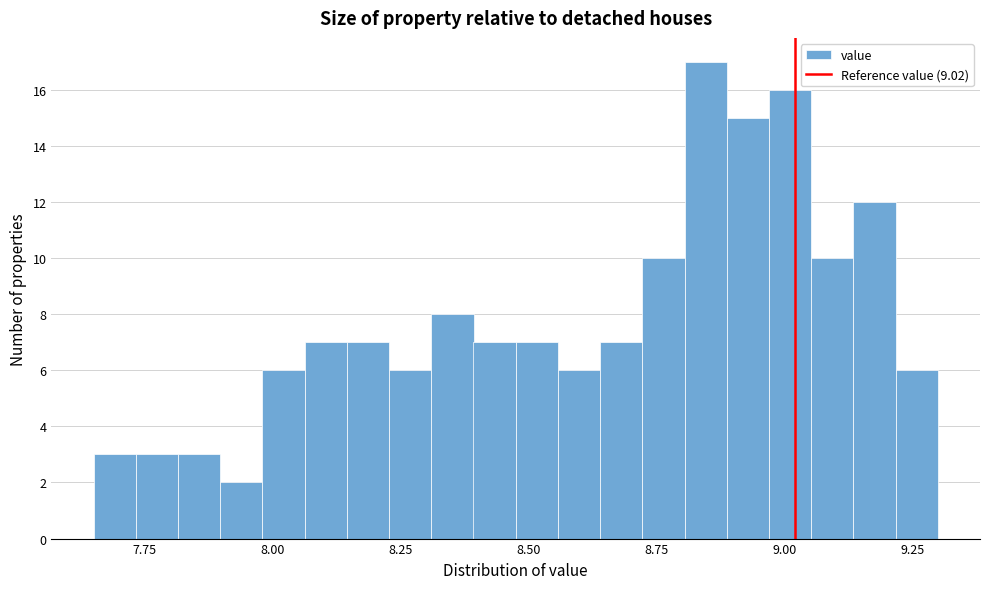

Around what value on the x-axis is the tallest bar? Give the approximate position of its centre, as read against the axis.

8.85